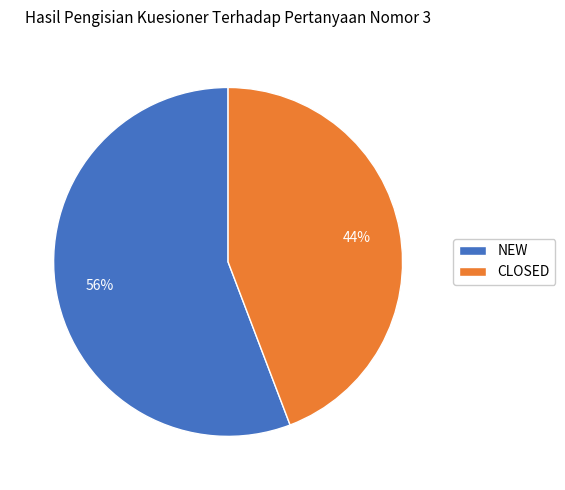

What is the largest slice in the pie chart?

NEW